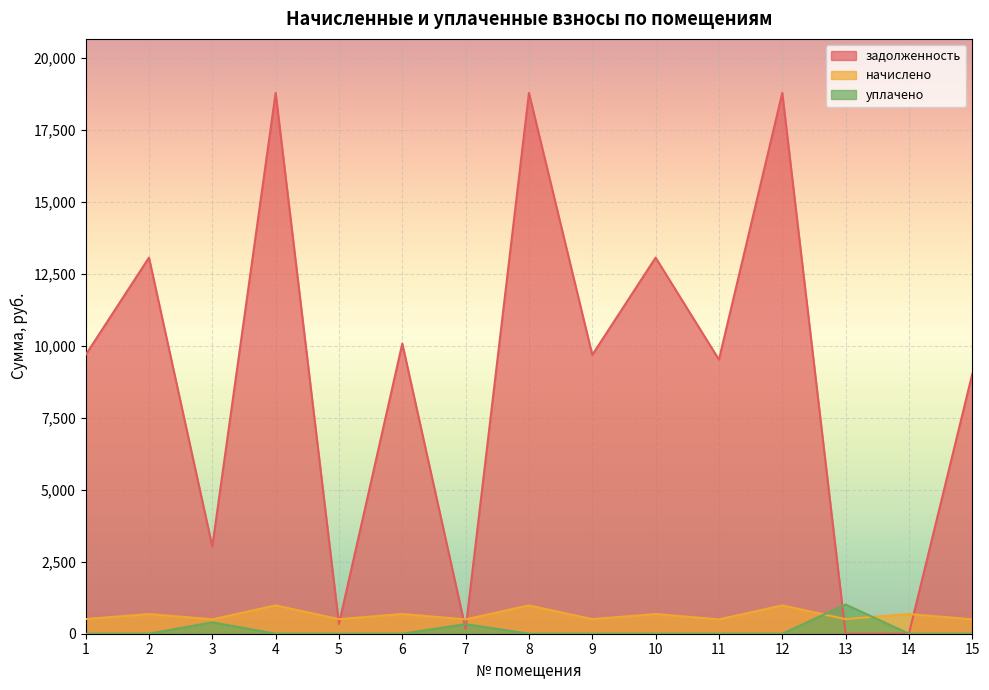

Which series has the largest total across all categories?

задолженность